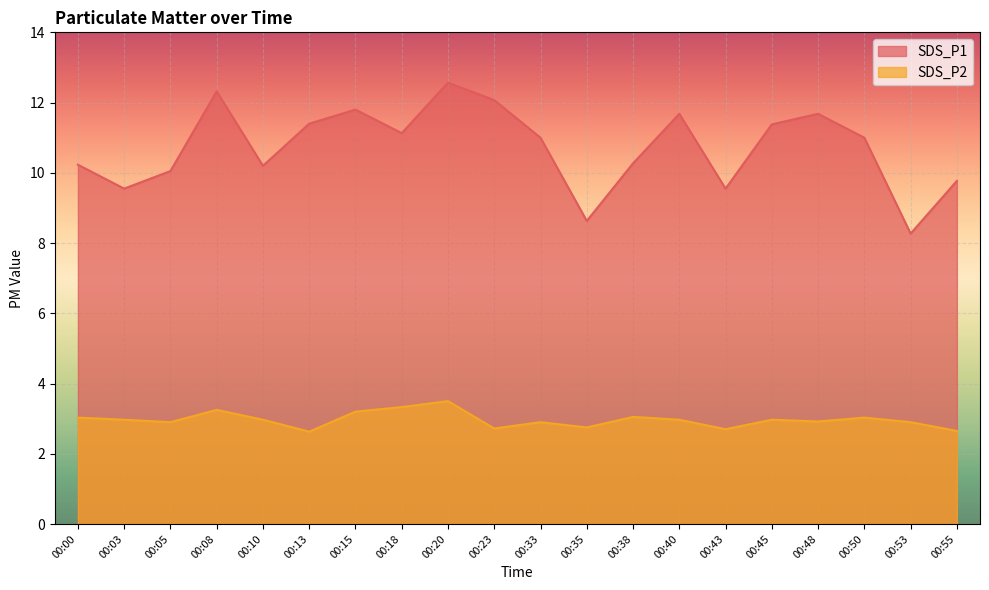

How many lines are shown in the chart?

2